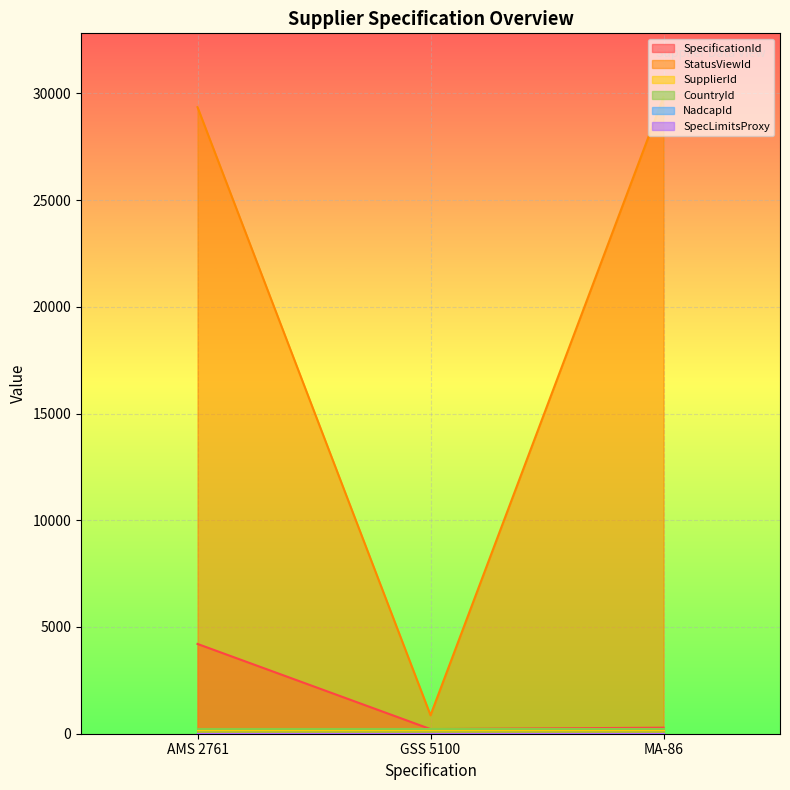

Is the value of SupplierId at MA-86 greater than the value of CountryId at AMS 2761?

No